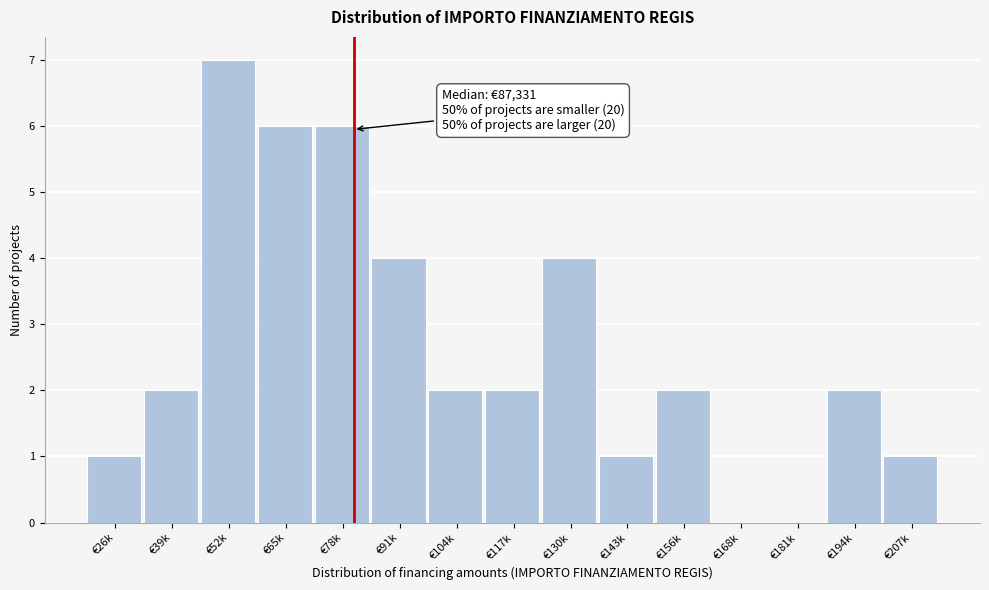

Reading right to left, what are all the values shown in this chart?

€207k=1	€194k=2	€181k=0	€168k=0	€156k=2	€143k=1	€130k=4	€117k=2	€104k=2	€91k=4	€78k=6	€65k=6	€52k=7	€39k=2	€26k=1